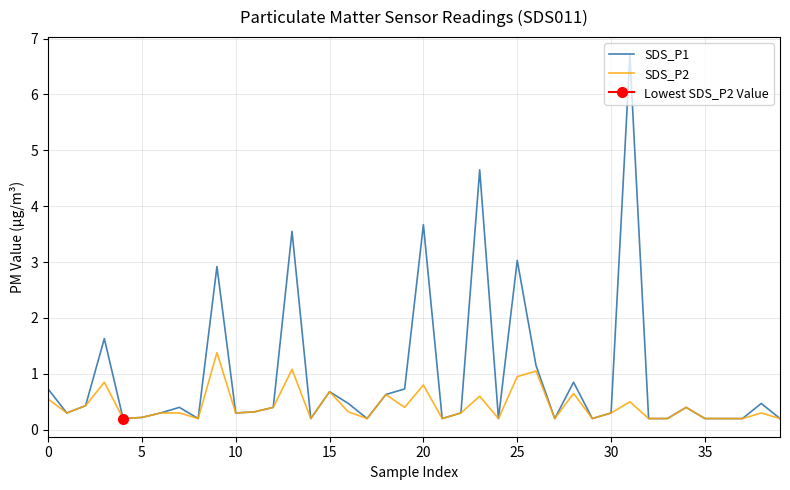

Reading left to right, transcribe all the data shown in this chart.

SDS_P1: 0.7	0.3	0.4	1.6	0.2	0.2	0.3	0.4	0.2	2.9	0.3	0.3	0.4	3.5	0.2	0.7	0.5	0.2	0.6	0.7	3.7	0.2	0.3	4.7	0.2	3.0	1.1	0.2	0.8	0.2	0.3	6.7	0.2	0.2	0.4	0.2	0.2	0.2	0.5	0.2
SDS_P2: 0.6	0.3	0.4	0.8	0.2	0.2	0.3	0.3	0.2	1.4	0.3	0.3	0.4	1.1	0.2	0.7	0.3	0.2	0.6	0.4	0.8	0.2	0.3	0.6	0.2	0.9	1.1	0.2	0.7	0.2	0.3	0.5	0.2	0.2	0.4	0.2	0.2	0.2	0.3	0.2